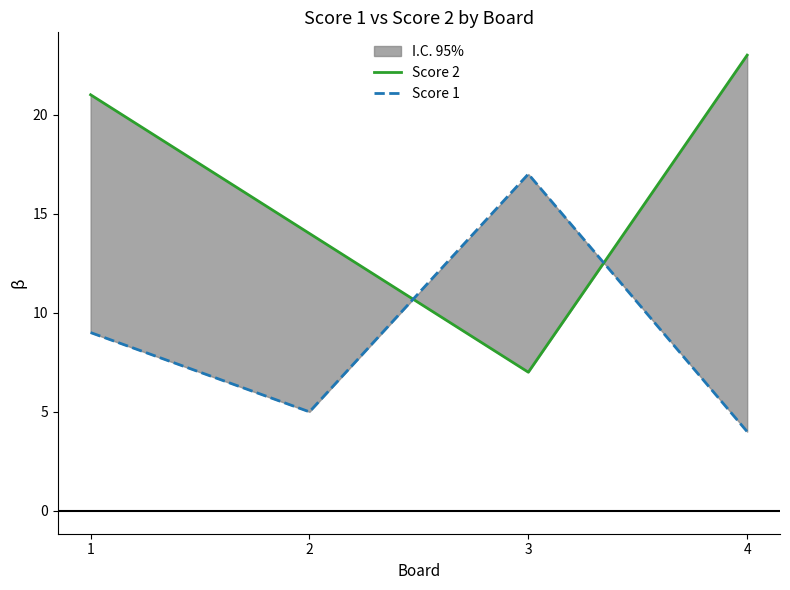

At which category does Score 1 reach its first local valley?

2